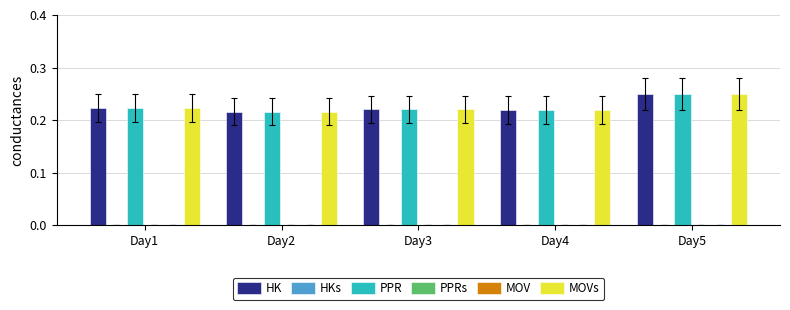

At which category is the sum across all series the highest?

Day5